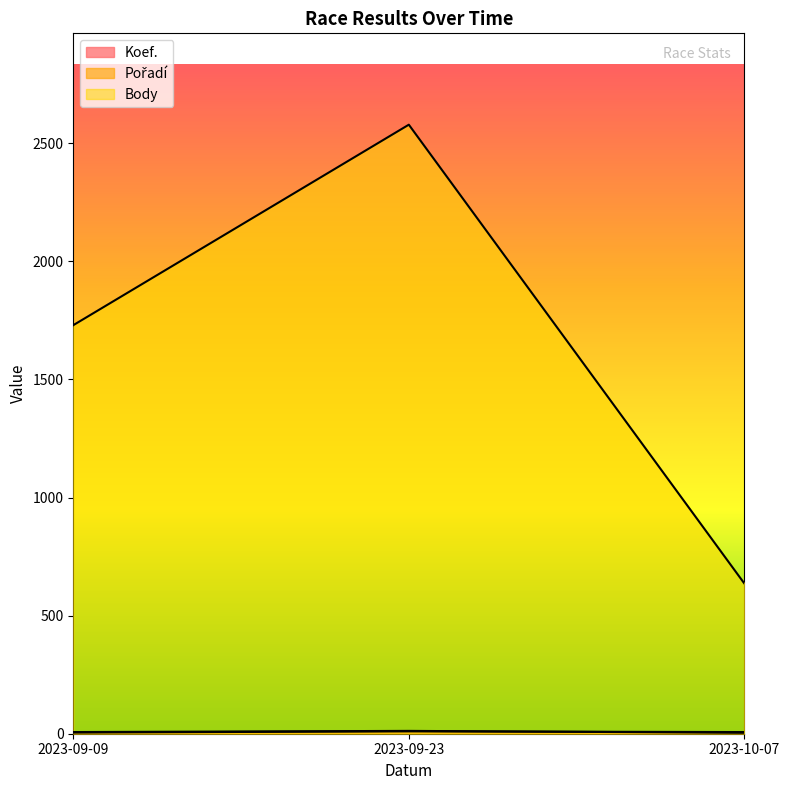

Which series has the largest range (max minus min)?

Pořadí